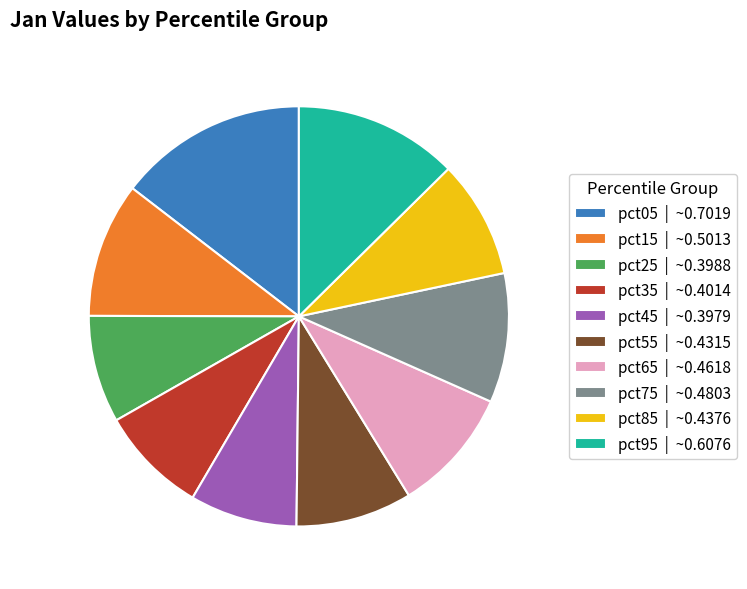

Do pct75 | ~0.4803 and pct35 | ~0.4014 together represent more than half of the pie?

No